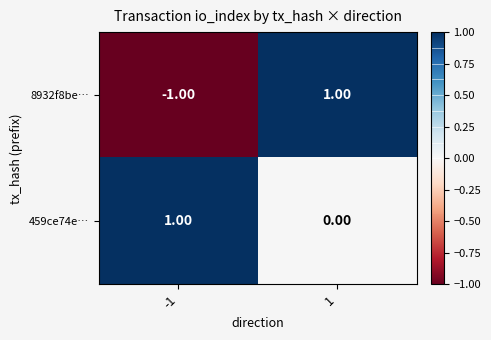

Rank the series at -1 from highest to lowest value.

459ce74e…, 8932f8be…